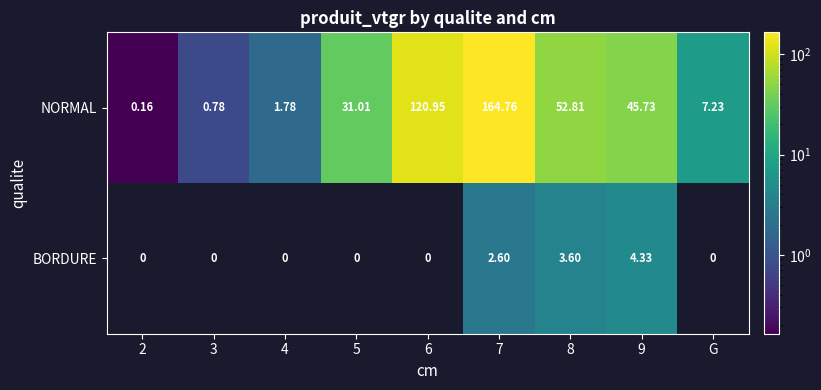

Count the number of categories in the chart.

9